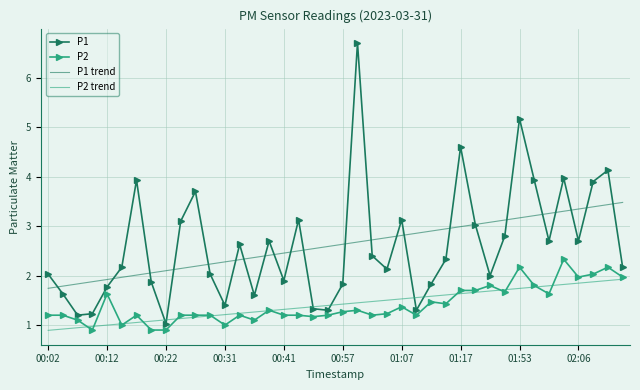

Rank the series by their maximum value, from lowest to highest.

P2 trend, P2, P1 trend, P1